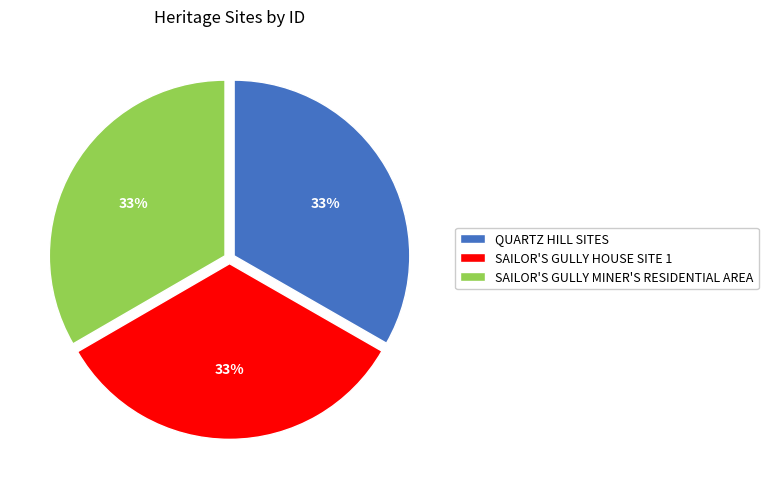

Combined, do QUARTZ HILL SITES and SAILOR'S GULLY MINER'S RESIDENTIAL AREA account for over 50%?

Yes